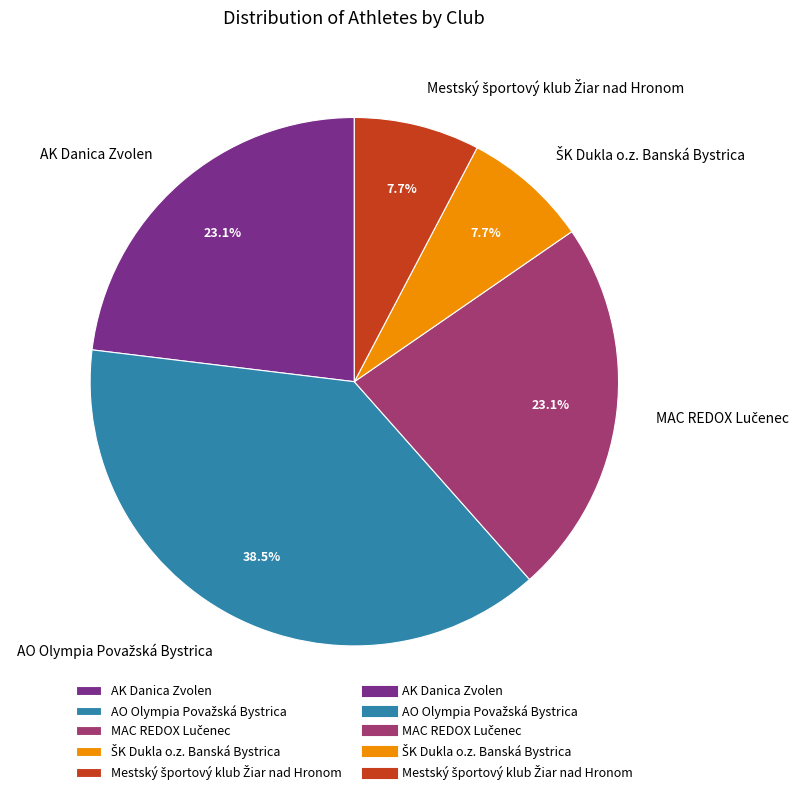

Does AK Danica Zvolen account for over 50% of the chart?

No